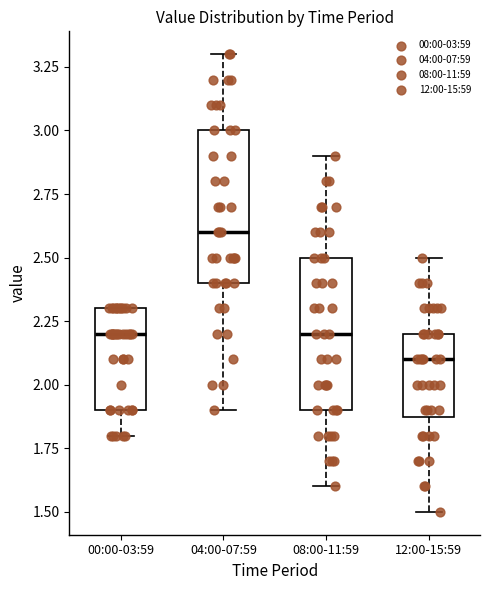

Reading left to right, read every box against the y-axis: the position of its median line, the range the box covers, and the ends of its whiskers. The values are not printed on the chart, so give them approximately, as read against the axis.

00:00-03:59: median 2.2, box 1.9 to 2.3, whiskers 1.8 to 2.3
04:00-07:59: median 2.6, box 2.4 to 3.0, whiskers 1.9 to 3.3
08:00-11:59: median 2.2, box 1.9 to 2.5, whiskers 1.6 to 2.9
12:00-15:59: median 2.1, box 1.9 to 2.2, whiskers 1.5 to 2.5